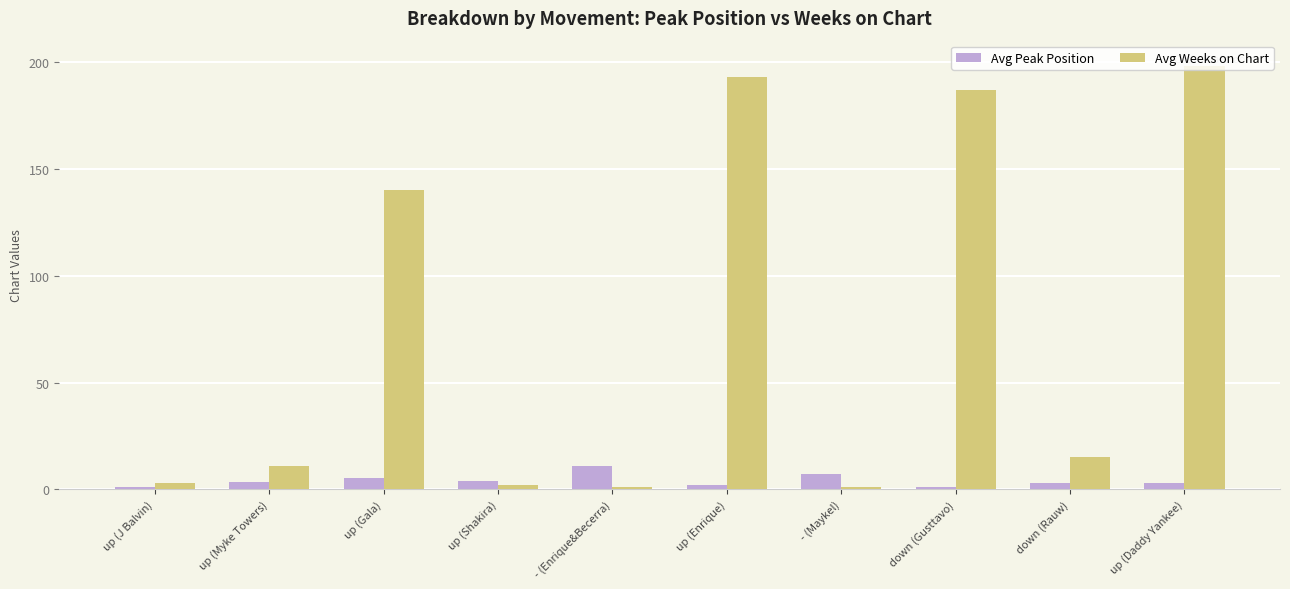

What is the sum of all Avg Peak Position values?

41.0